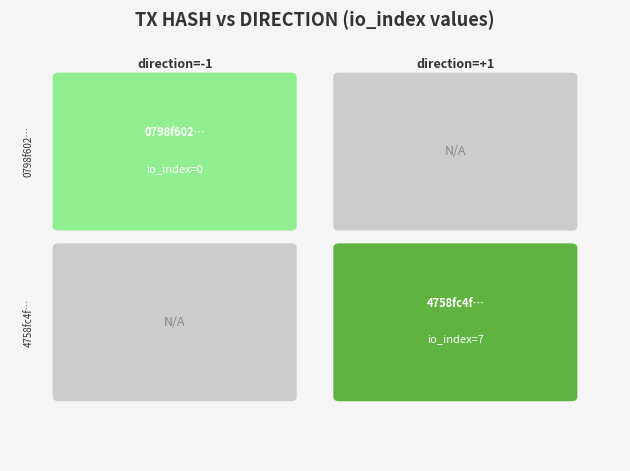

Is the value of 4758fc4f3ccfddbfe4d6441c04a8037d41a3bd5 at io_index greater than the value of 0798f602368c99e0122408522b4b832410160db at io_index?

Yes